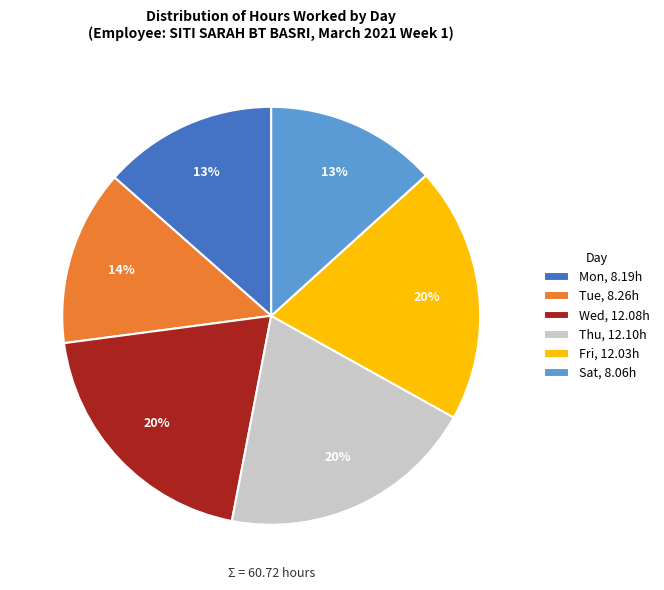

What percentage is the Tue, 8.26h slice, to the nearest percent?

14%